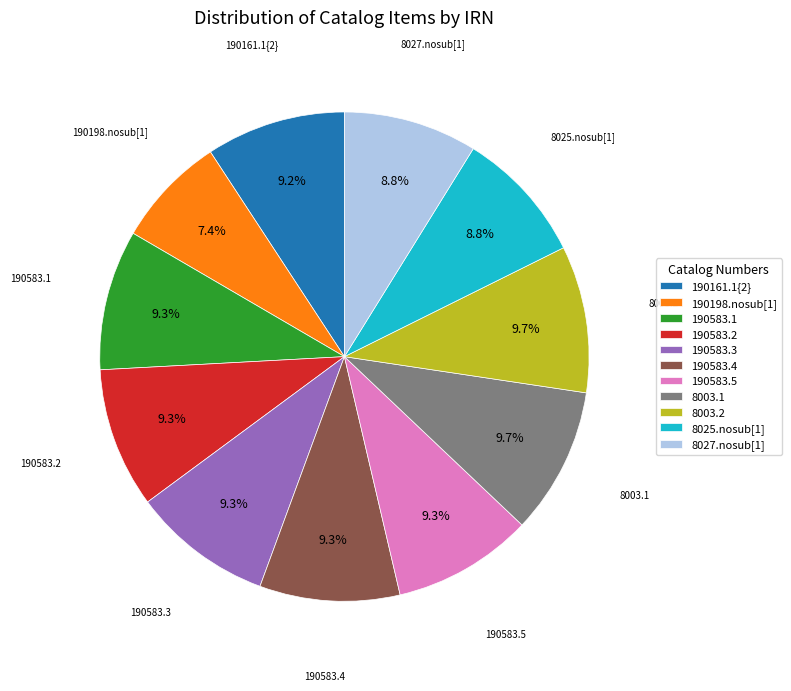

Is it true that 190198.nosub[1] is 7% of the pie?

True